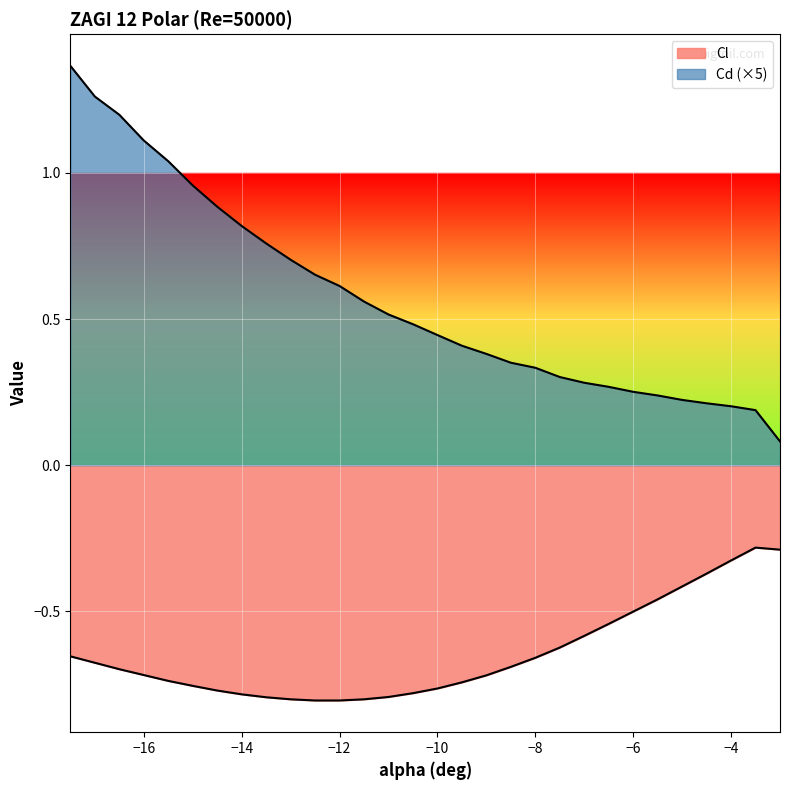

What position from the left is -17.0?

2